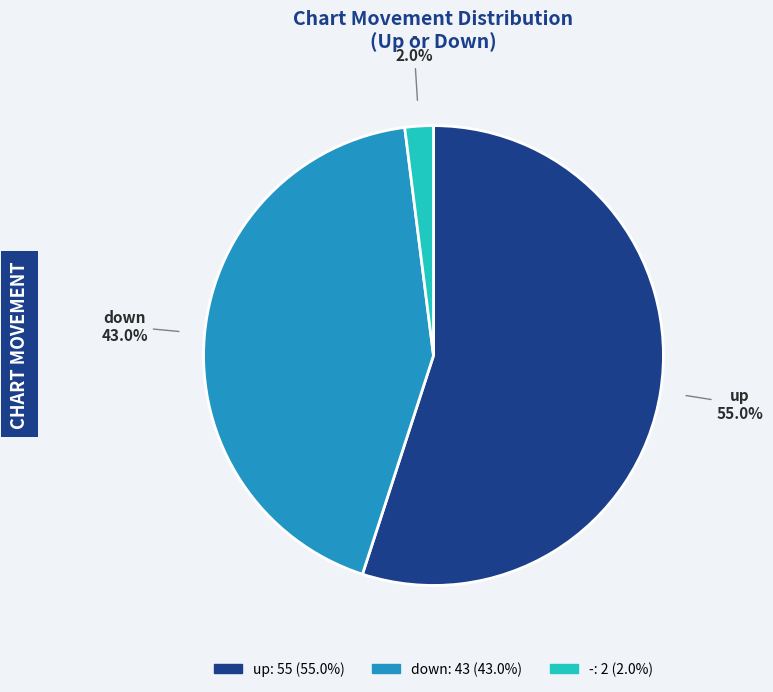

How many slices are in this pie chart?

3